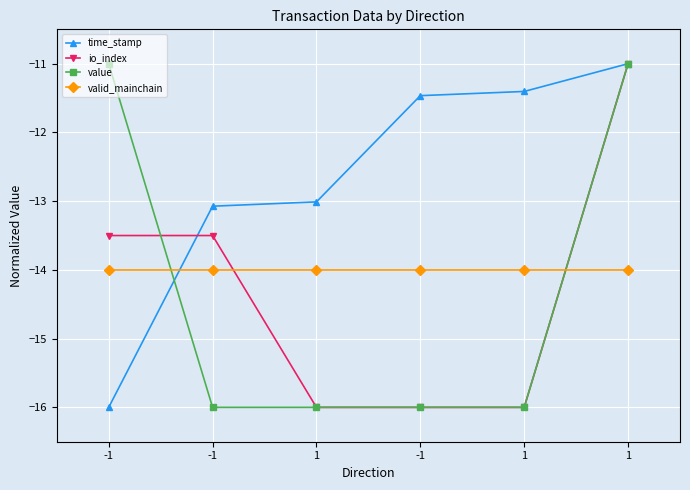

What is the value of the time_stamp point at the 1st from the left?

-16.0